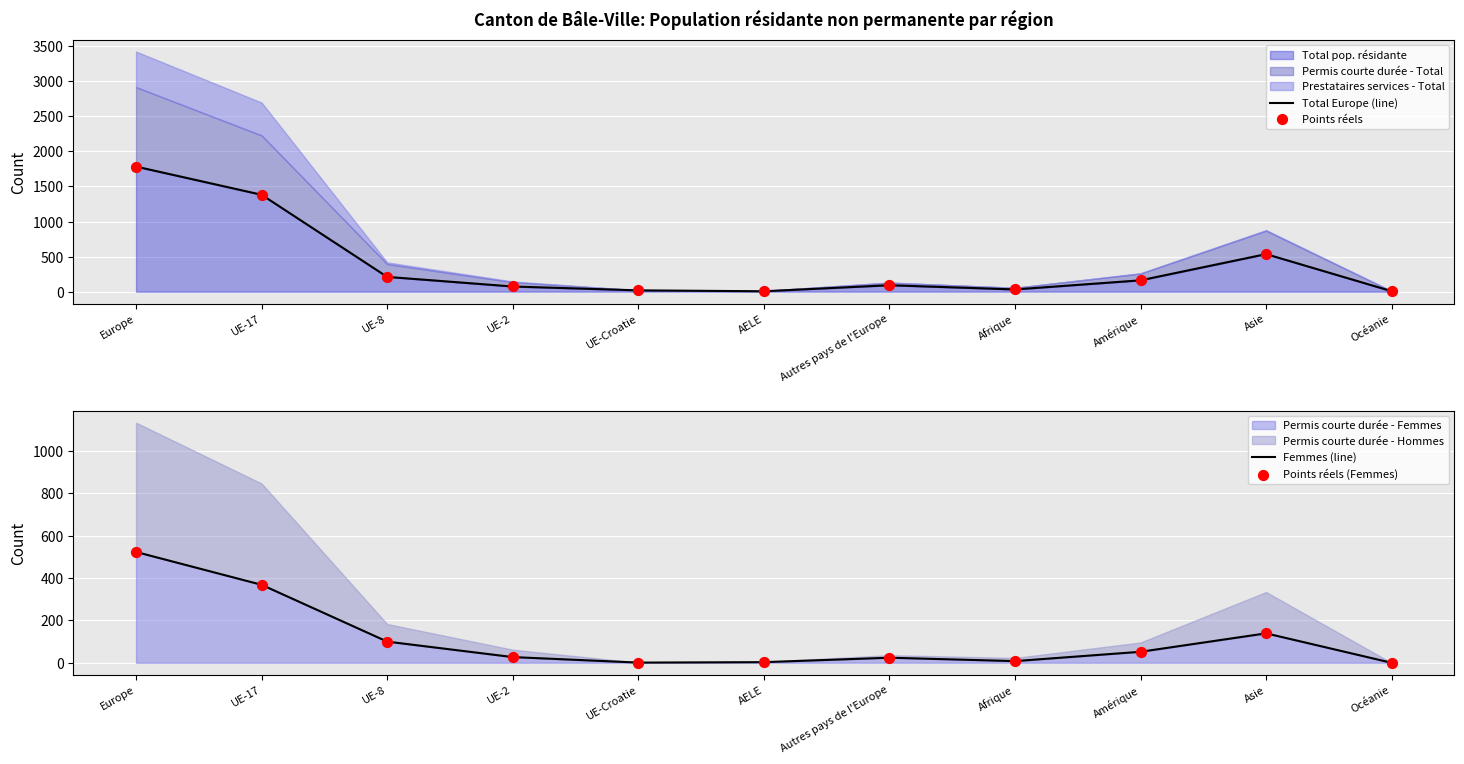

Which series contains the lowest Y value?

Femmes (line)